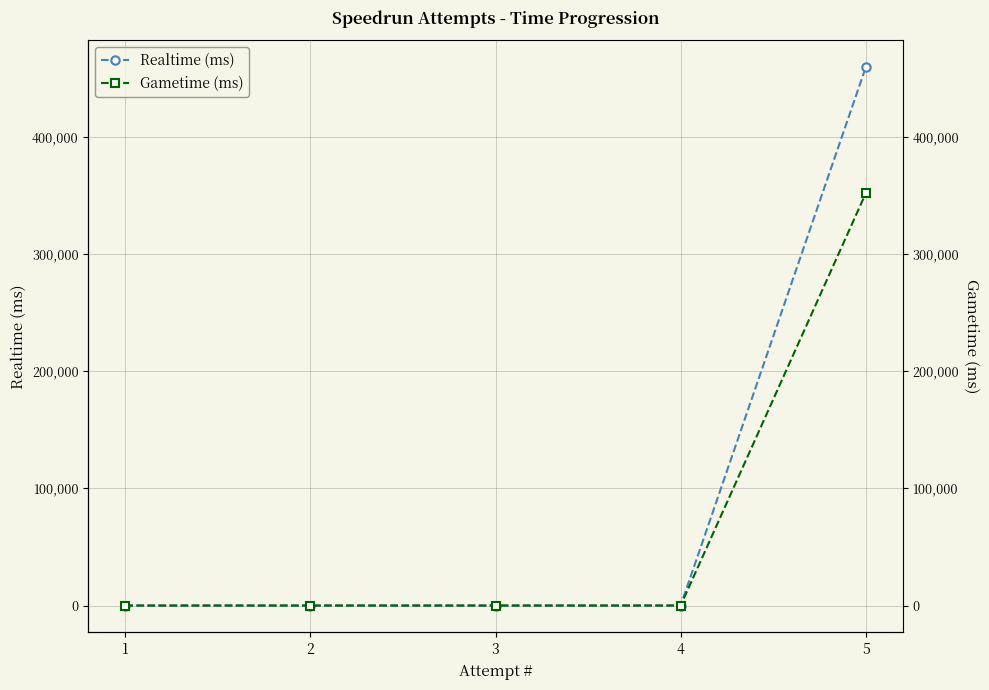

At which label is Gametime (ms) closest to 176002?

1